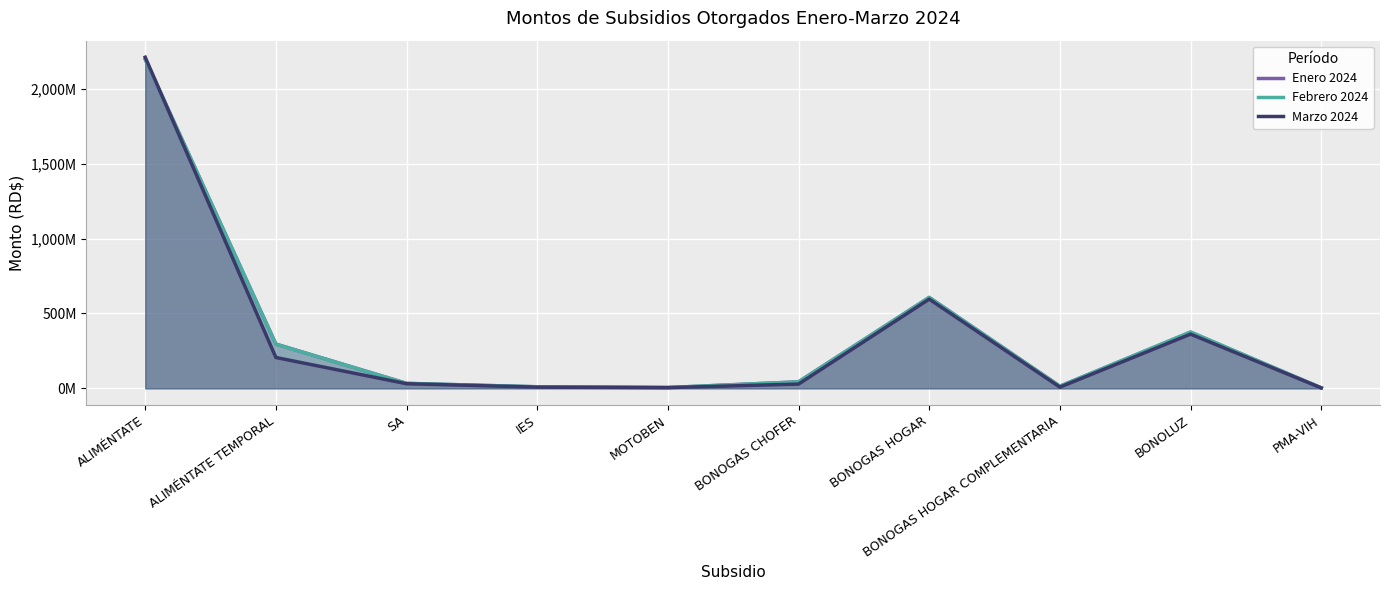

What is the label of the 9th point from the left?

BONOLUZ